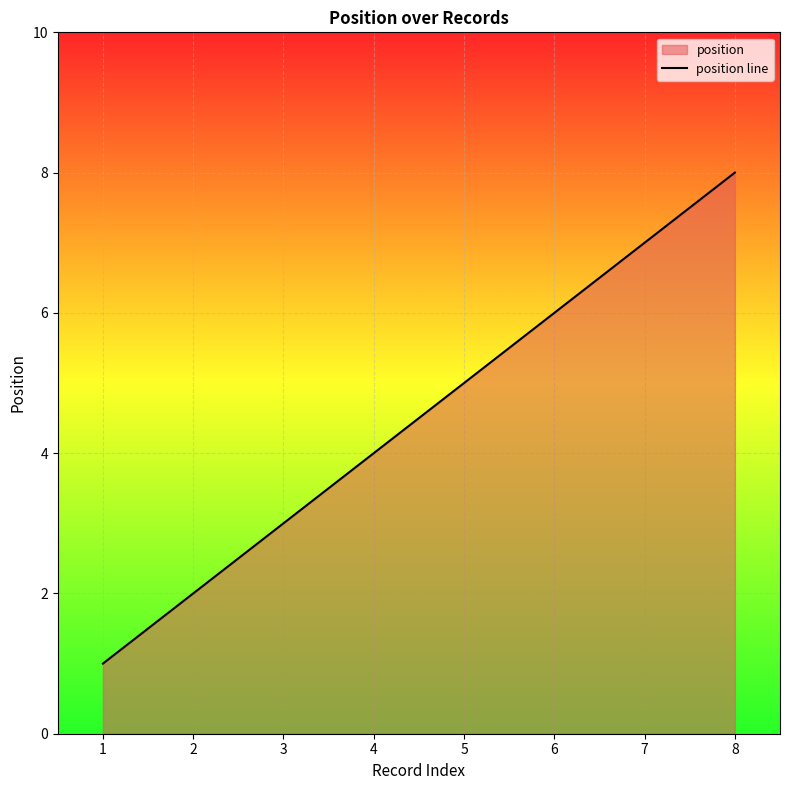

What is the difference between the maximum and second lowest values?

6